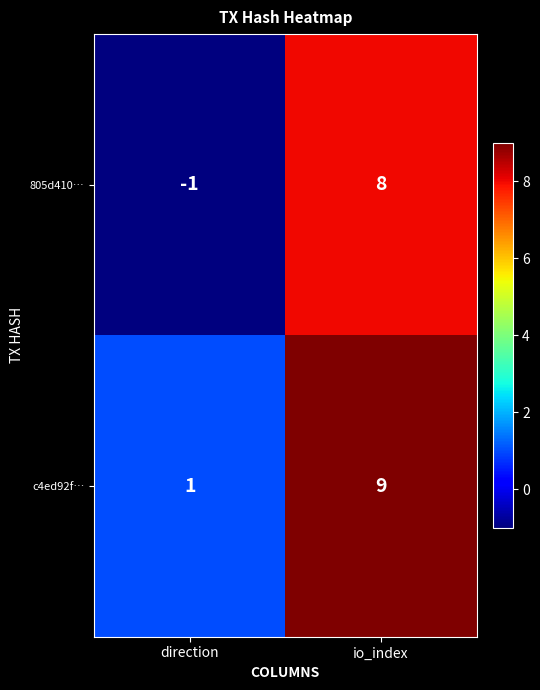

The 805d410… series shows 0 at direction. True or false?

False